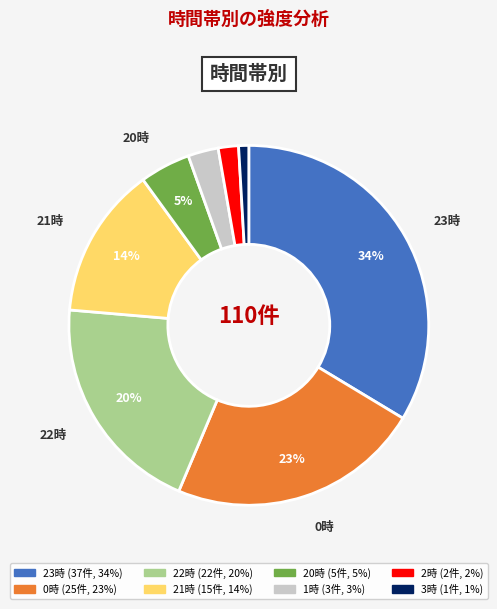

Is there any slice that represents more than half of the pie?

No